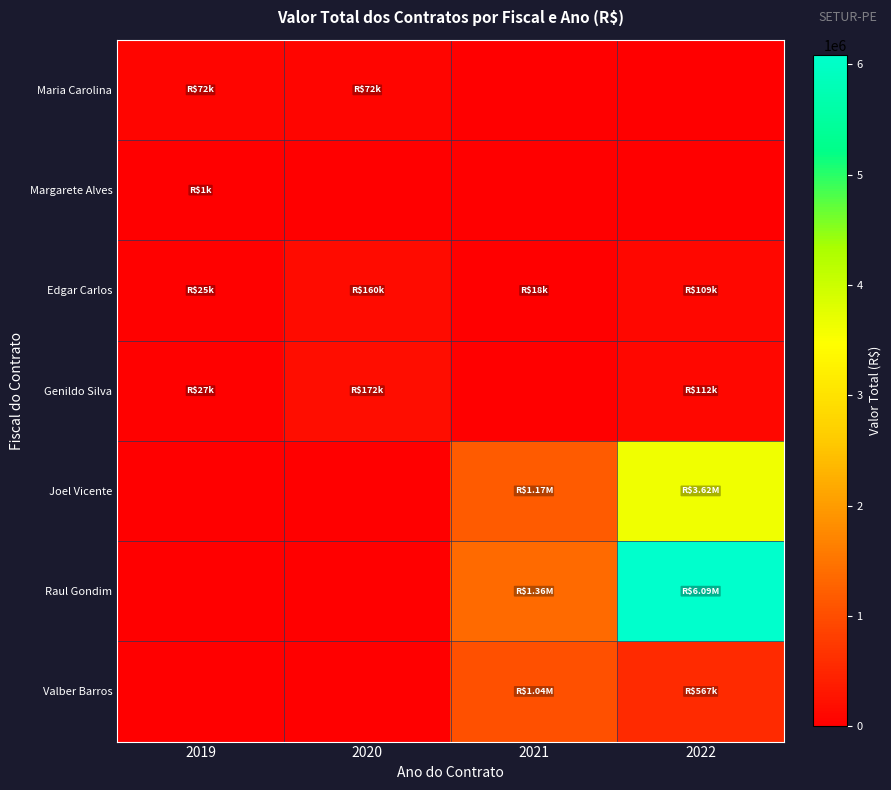

Reading left to right, transcribe all the data shown in this chart.

Maria Carolina: 2019=71742.0	2020=72000.0	2021=0.0	2022=0.0
Margarete Alves: 2019=1175.0	2020=0.0	2021=0.0	2022=0.0
Edgar Carlos: 2019=24775.1	2020=159944.5	2021=18420.0	2022=108912.0
Genildo Silva: 2019=26543.0	2020=172252.6	2021=0.0	2022=111875.0
Joel Vicente: 2019=0.0	2020=0.0	2021=1171185.7	2022=3624389.1
Raul Gondim: 2019=0.0	2020=0.0	2021=1359852.1	2022=6085325.8
Valber Barros: 2019=0.0	2020=0.0	2021=1044946.8	2022=567426.2